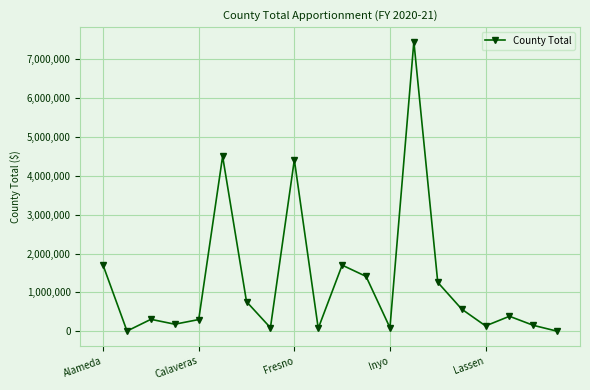

What is the average value?

1275043